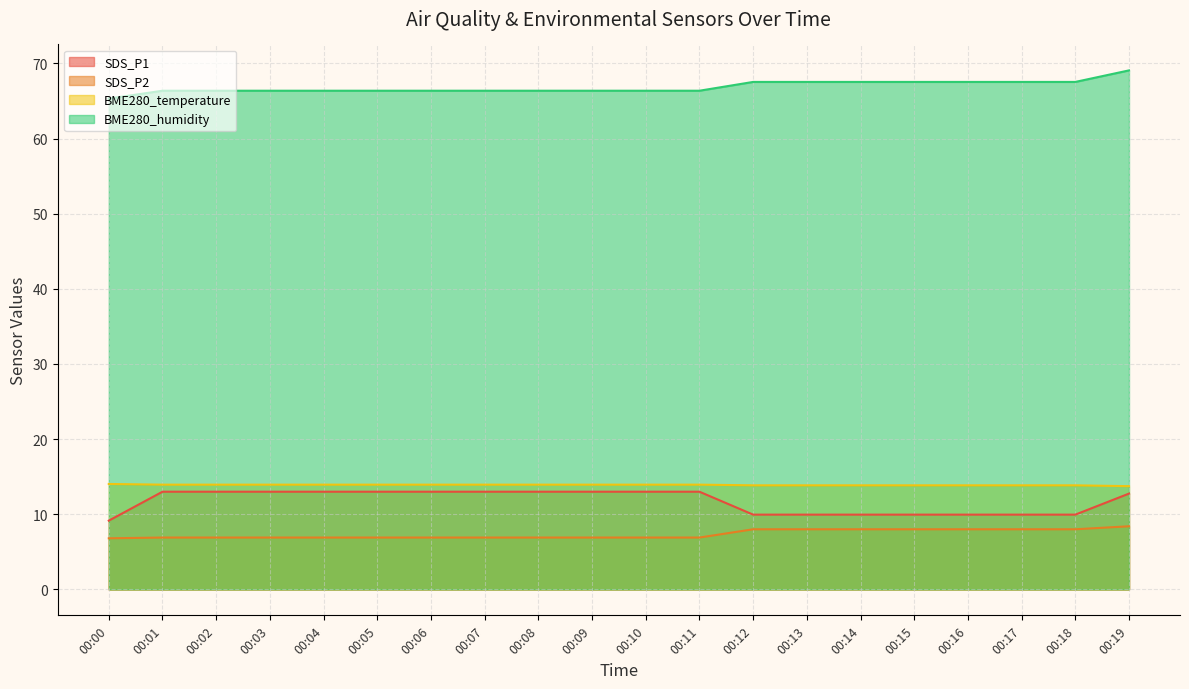

True or false: SDS_P2 and BME280_humidity cross at least once.

False